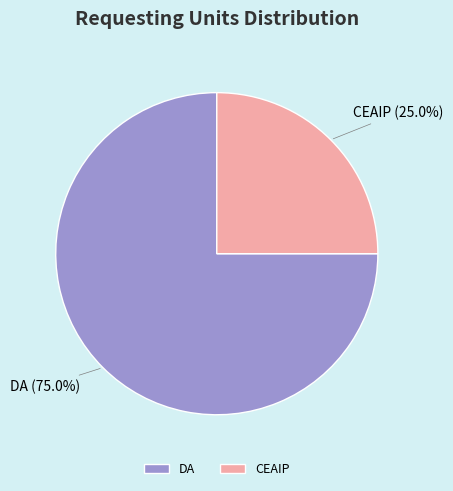

Rank the categories by value from highest to lowest.

DA, CEAIP